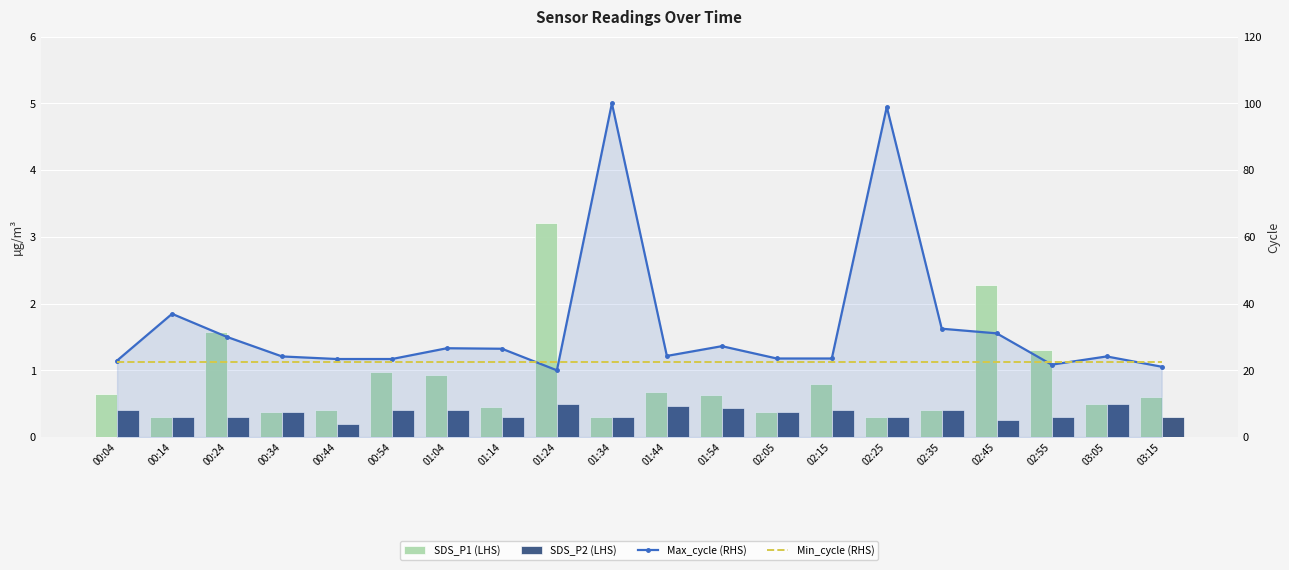

The value of SDS_P1 (LHS) at 02:15 is 0.3. True or false?

False